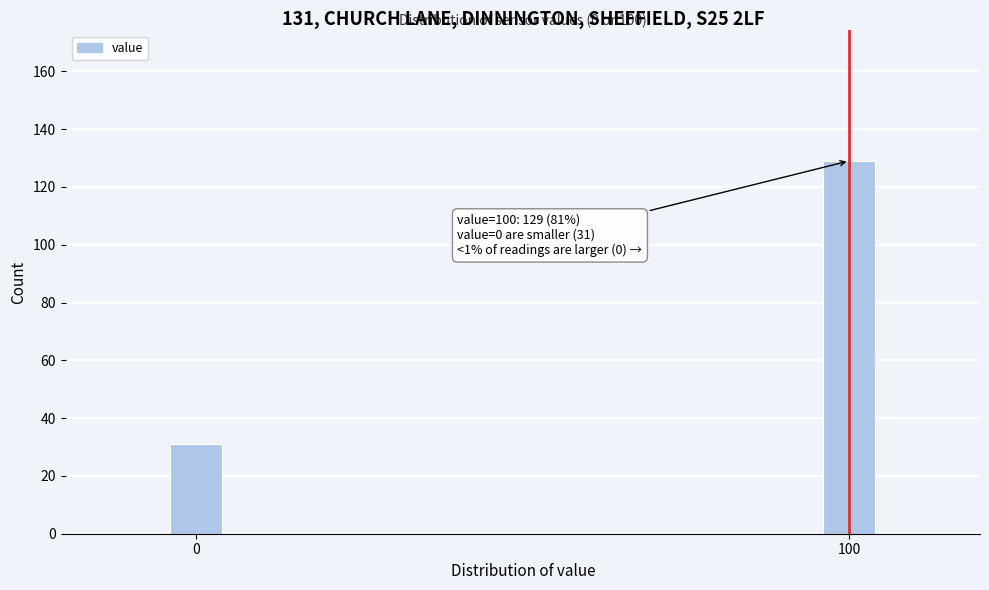

Reading left to right, transcribe all the data shown in this chart.

31	129